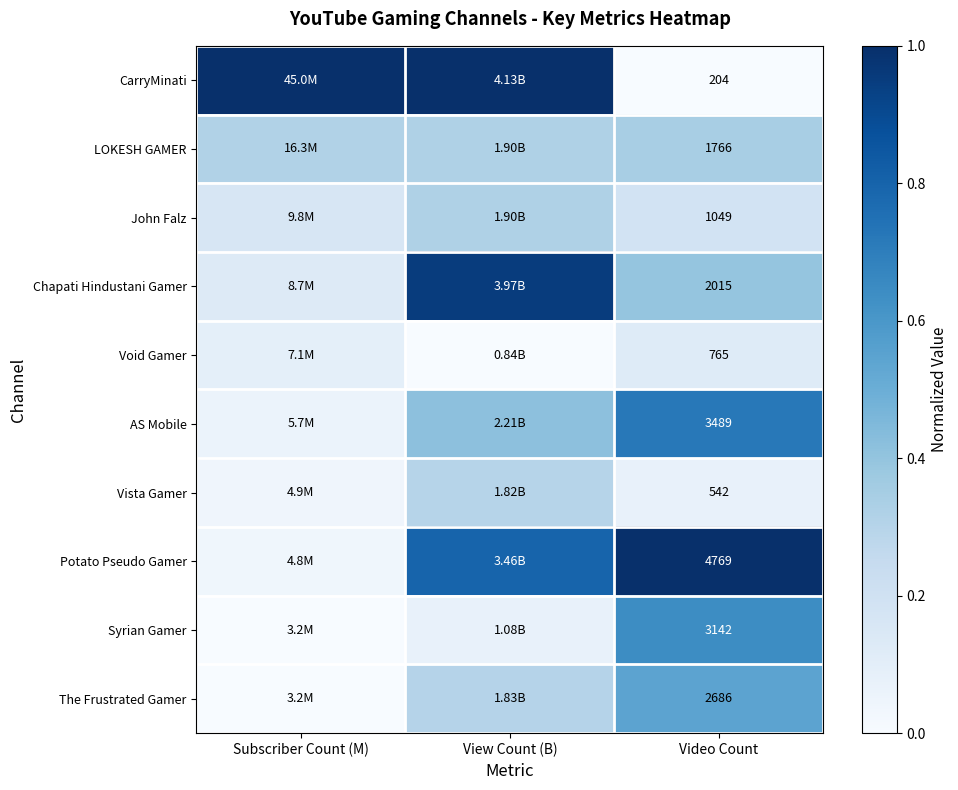

At Video Count, list the series in order from smallest to largest.

CarryMinati, Vista Gamer, Void Gamer, John Falz, LOKESH GAMER, Chapati Hindustani Gamer, The Frustrated Gamer, Syrian Gamer, AS Mobile, Potato Pseudo Gamer